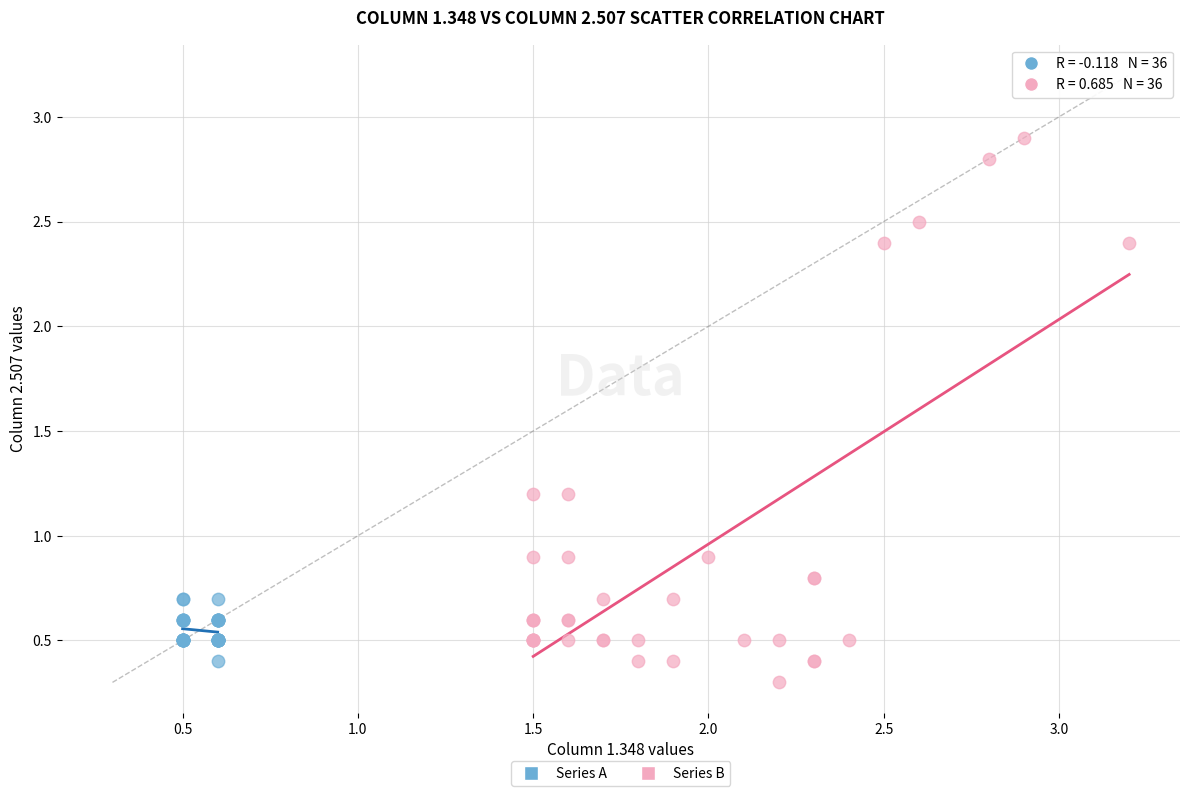

Which series reaches the minimum Y coordinate?

Series B